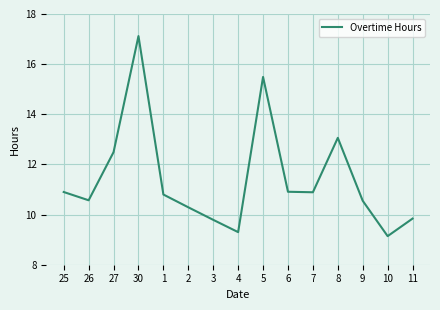

At which category does the data reach its first local valley?

26